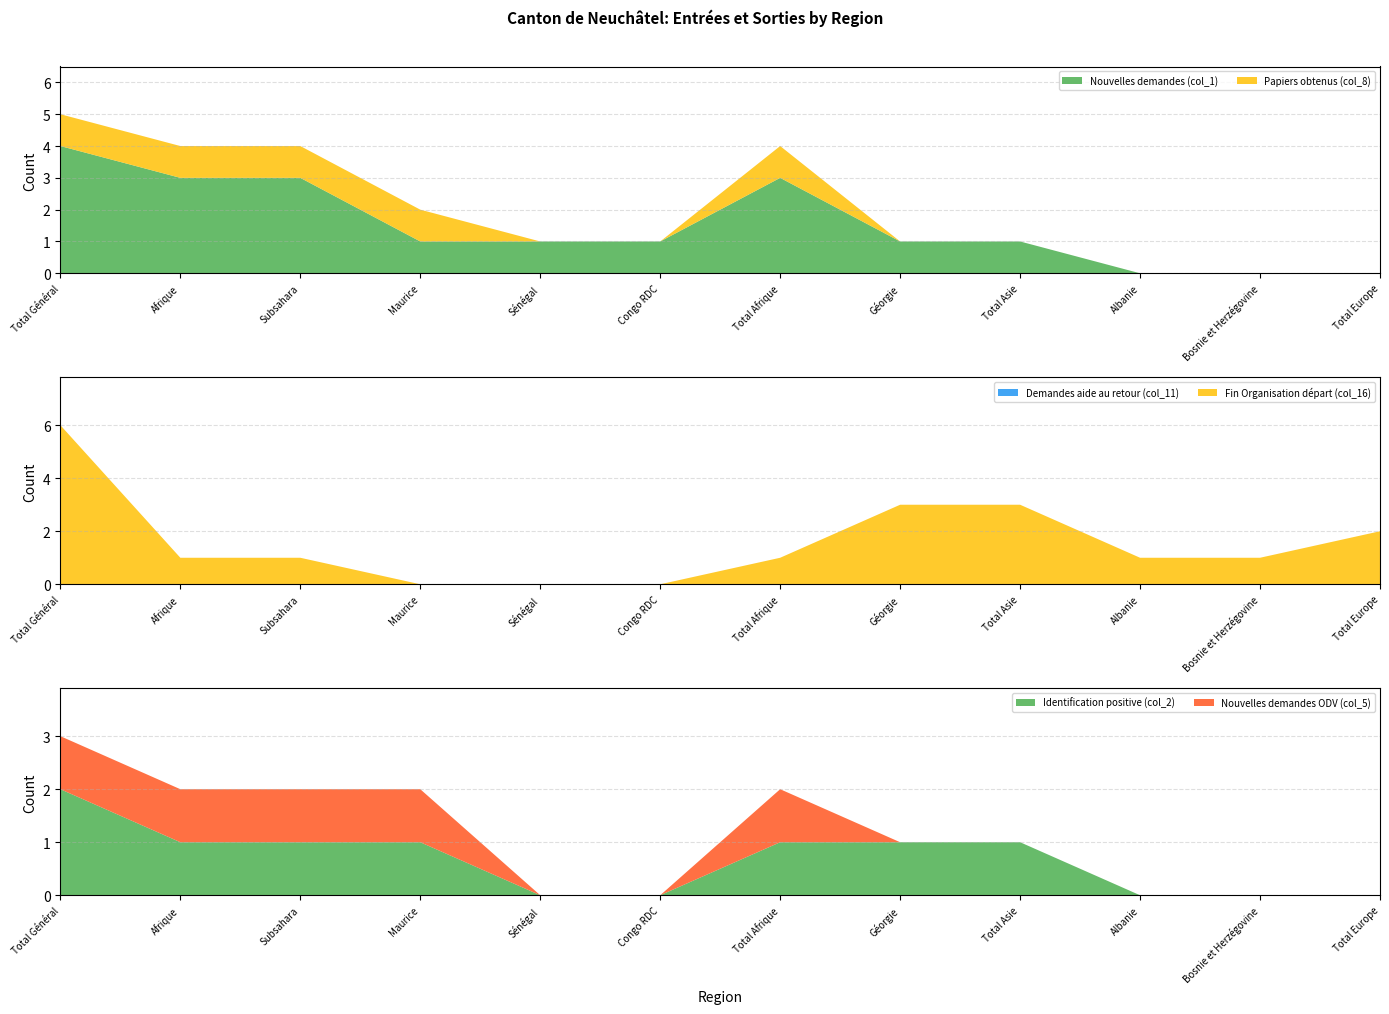

Reading right to left, what are all the values shown in this chart?

Nouvelles demandes (col_1): 0	0	0	1	1	3	1	1	1	3	3	4
Papiers obtenus (col_8): 0	0	0	0	0	1	0	0	1	1	1	1
Demandes aide au retour (col_11): 0	0	0	0	0	0	0	0	0	0	0	0
Fin Organisation départ (col_16): 2	1	1	3	3	1	0	0	0	1	1	6
Identification positive (col_2): 0	0	0	1	1	1	0	0	1	1	1	2
Nouvelles demandes ODV (col_5): 0	0	0	0	0	1	0	0	1	1	1	1